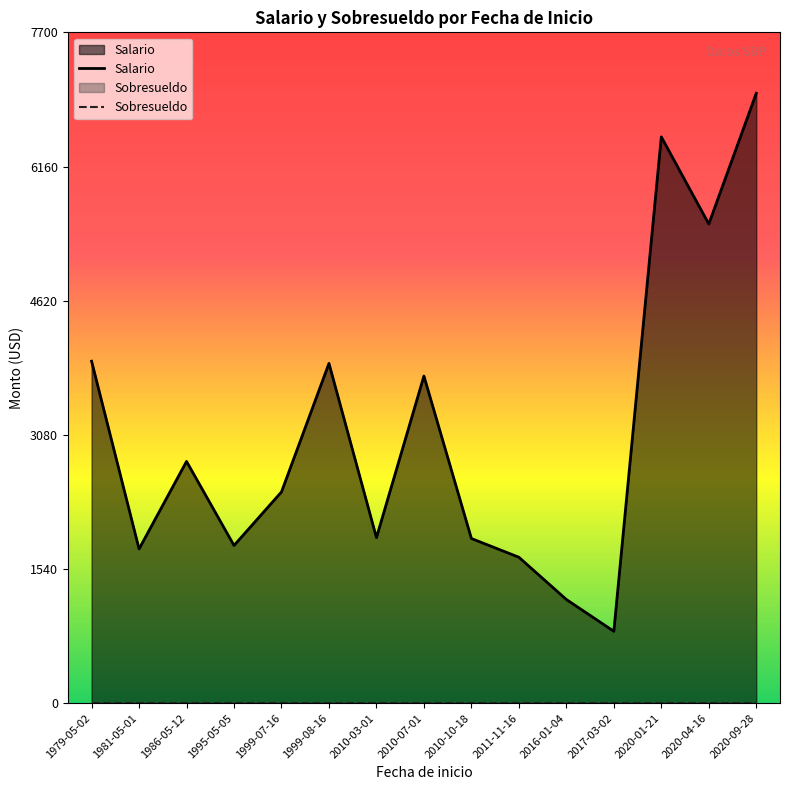

True or false: Sobresueldo has more than 1 interior local peaks.

False